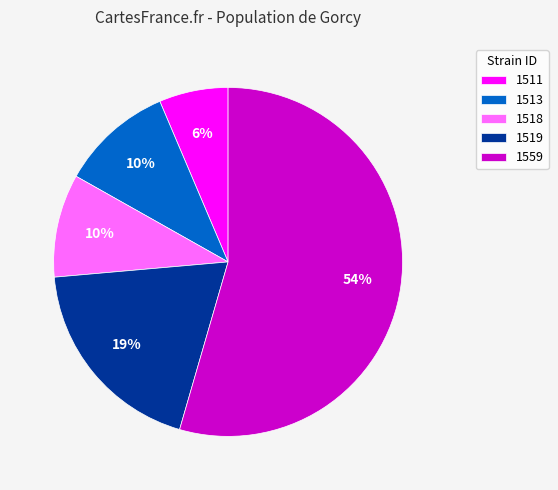

To the nearest percent, what is the difference between the largest and smallest slice percentages?

48%